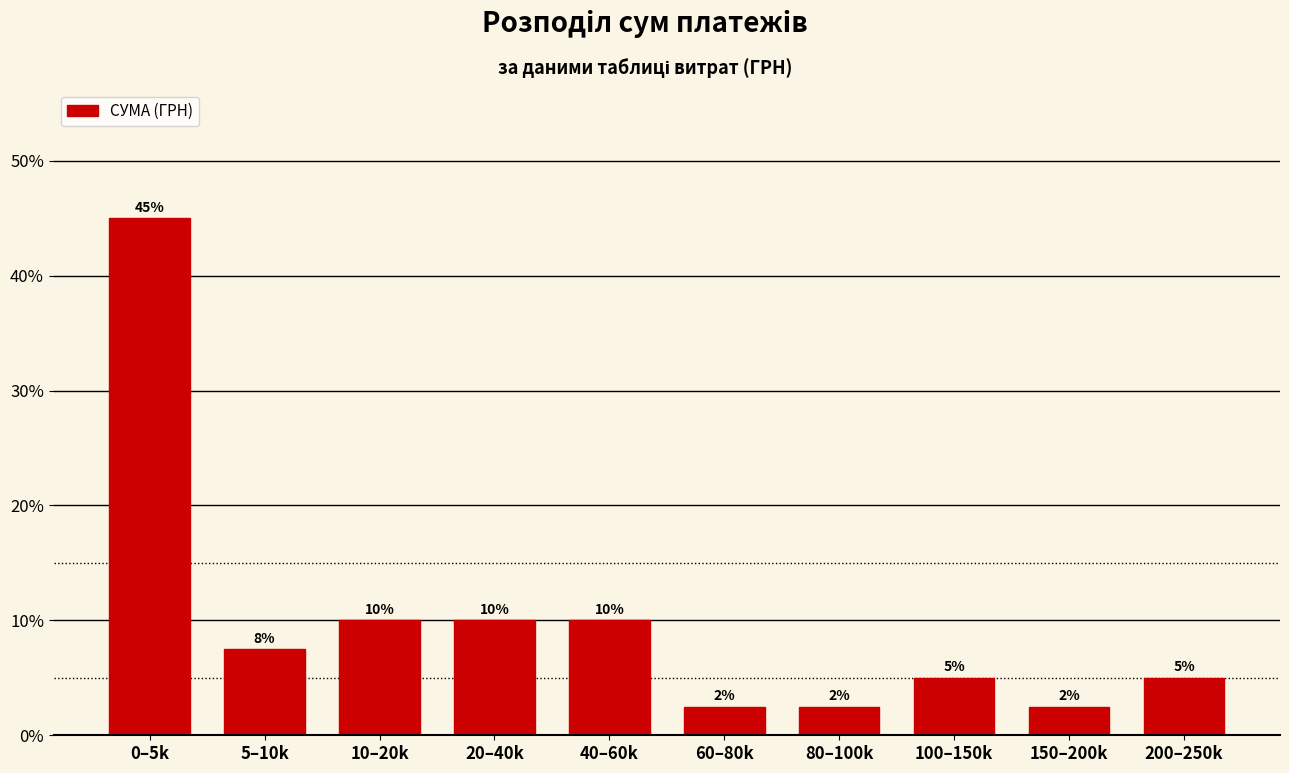

At which label does the data first exceed 7?

0–5k